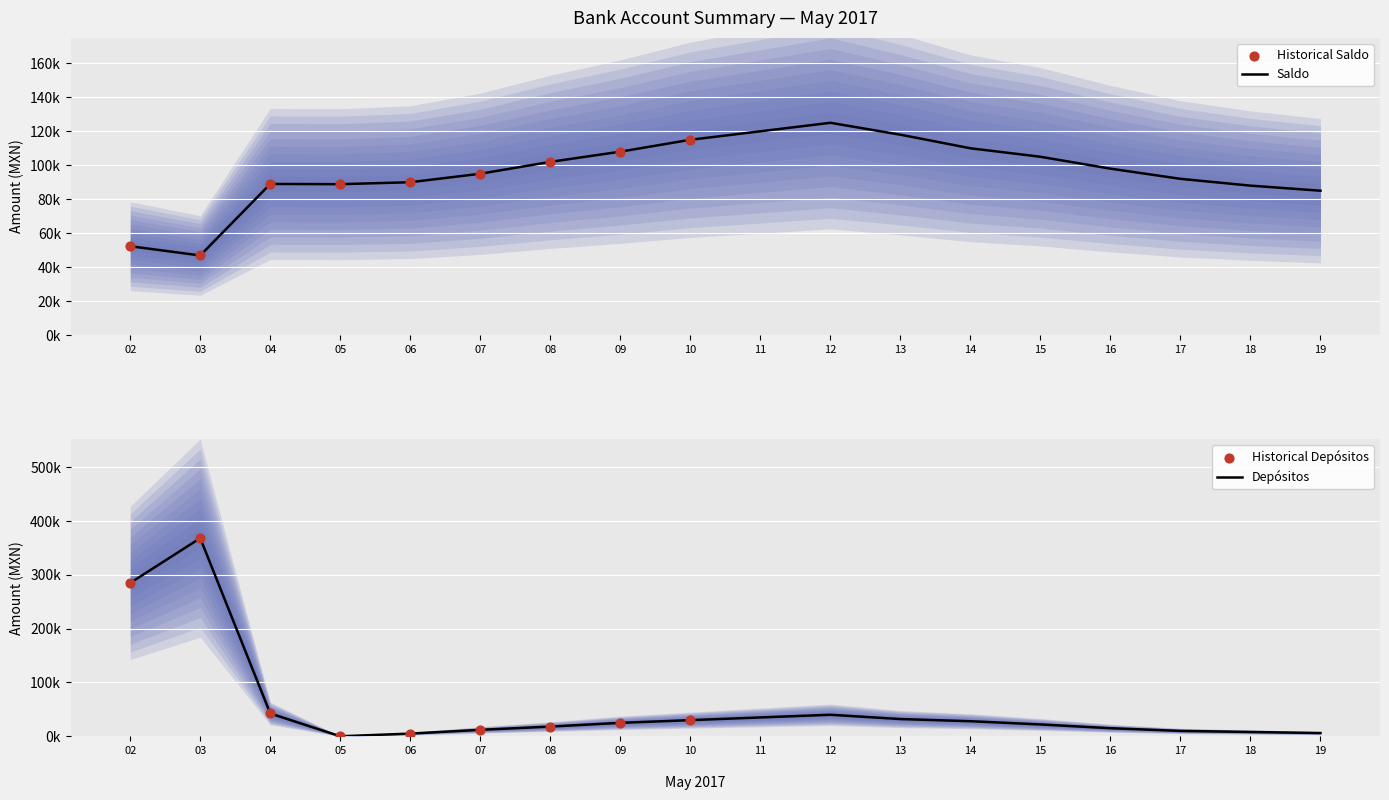

At which category is the sum across all series the highest?

03